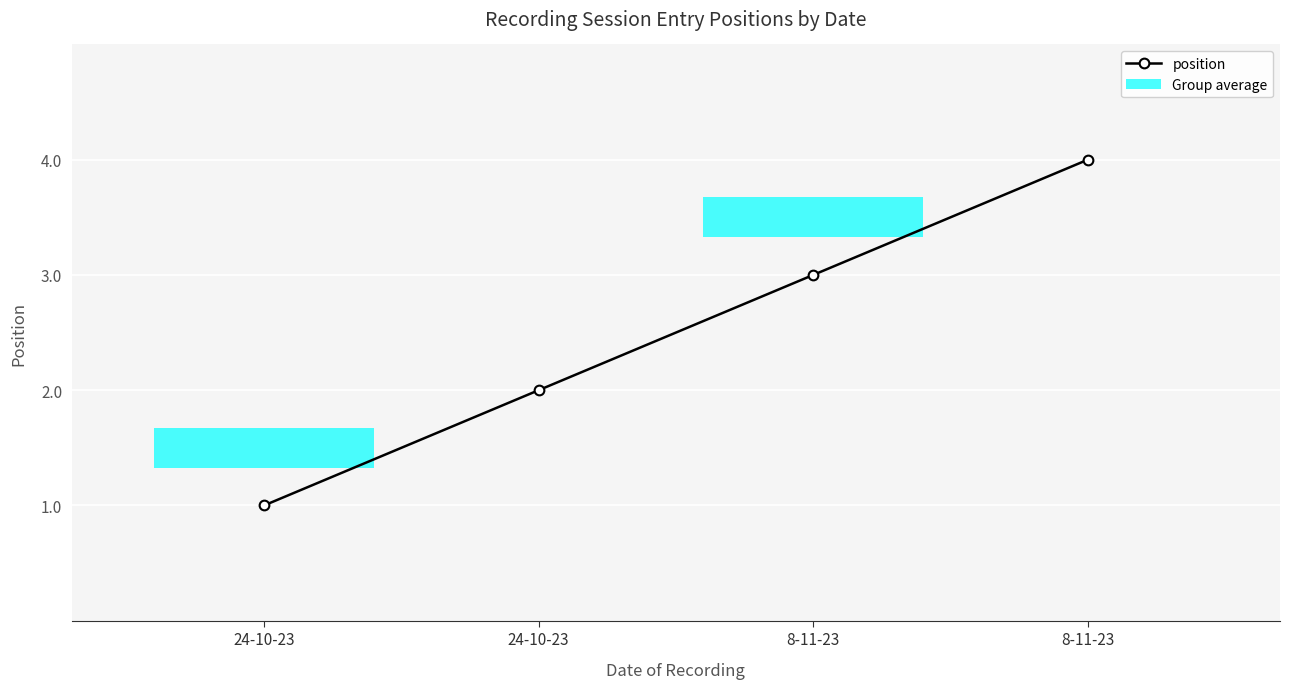

The value at 8-11-23 is 4. True or false?

False